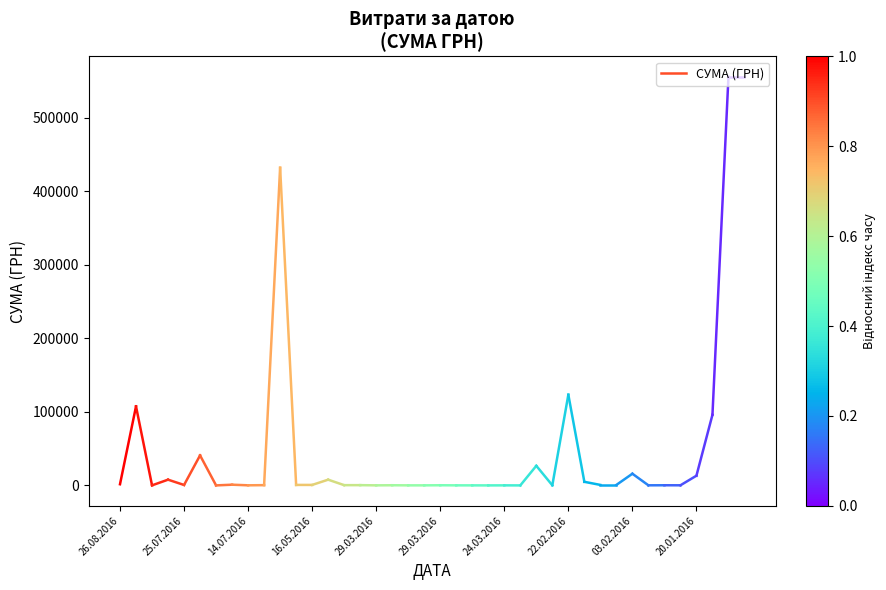

What is the smallest value displayed?

1610.0